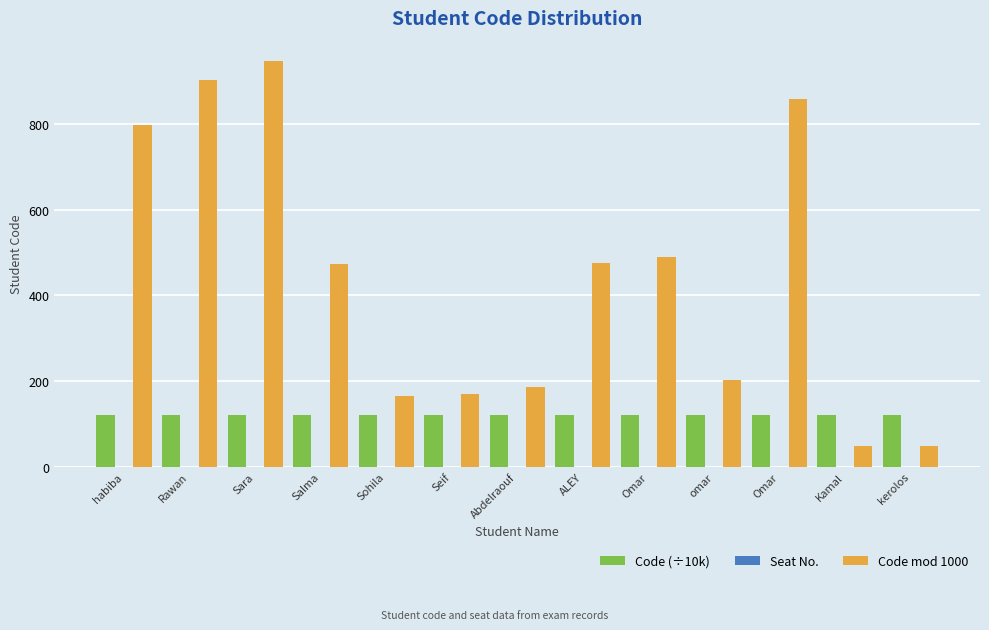

Rank the categories by Code mod 1000 value from lowest to highest.

Kamal, kerolos, Sohila, Seif, Abdelraouf, omar, Salma, ALEY, Omar, habiba, Omar, Rawan, Sara